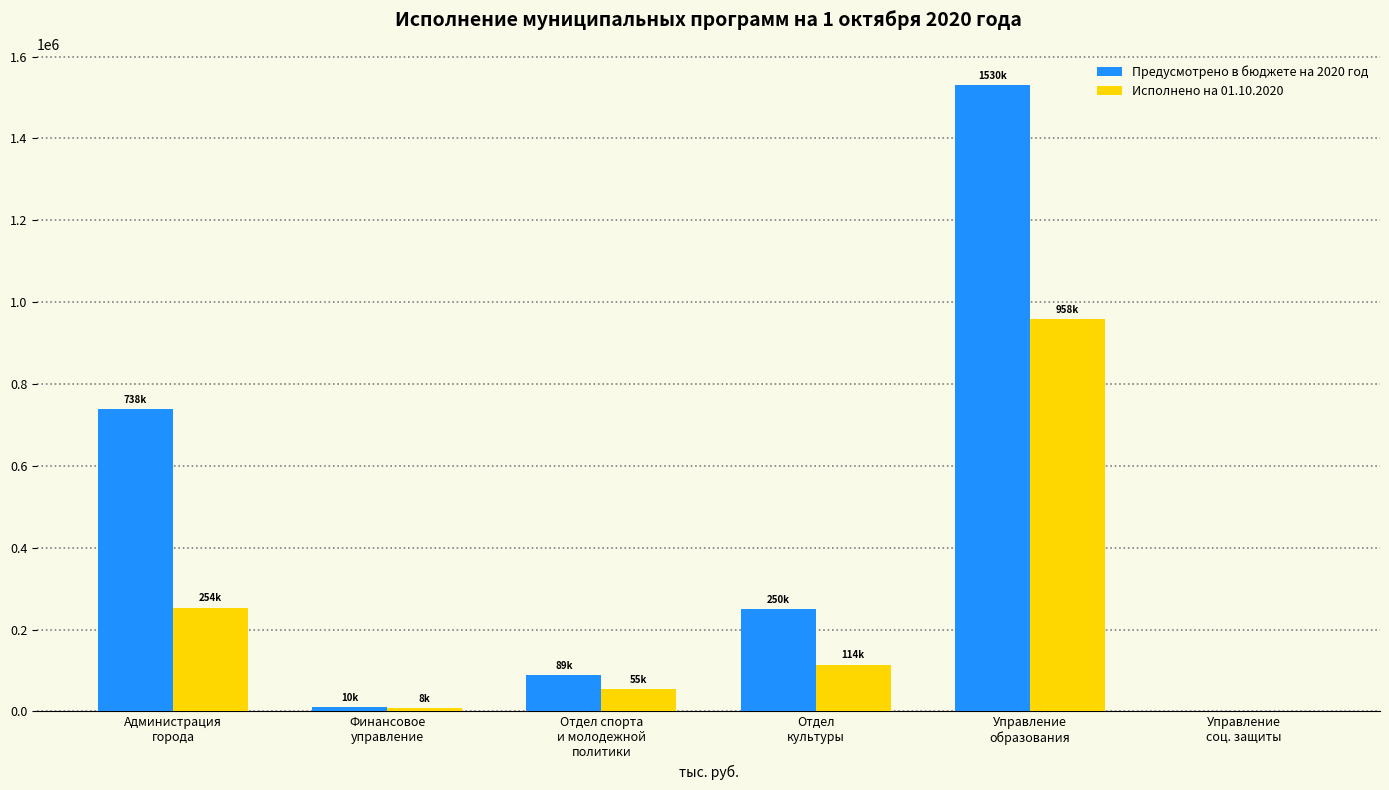

Where does the Предусмотрено в бюджете на 2020 год series first go above 249706?

Администрация
города